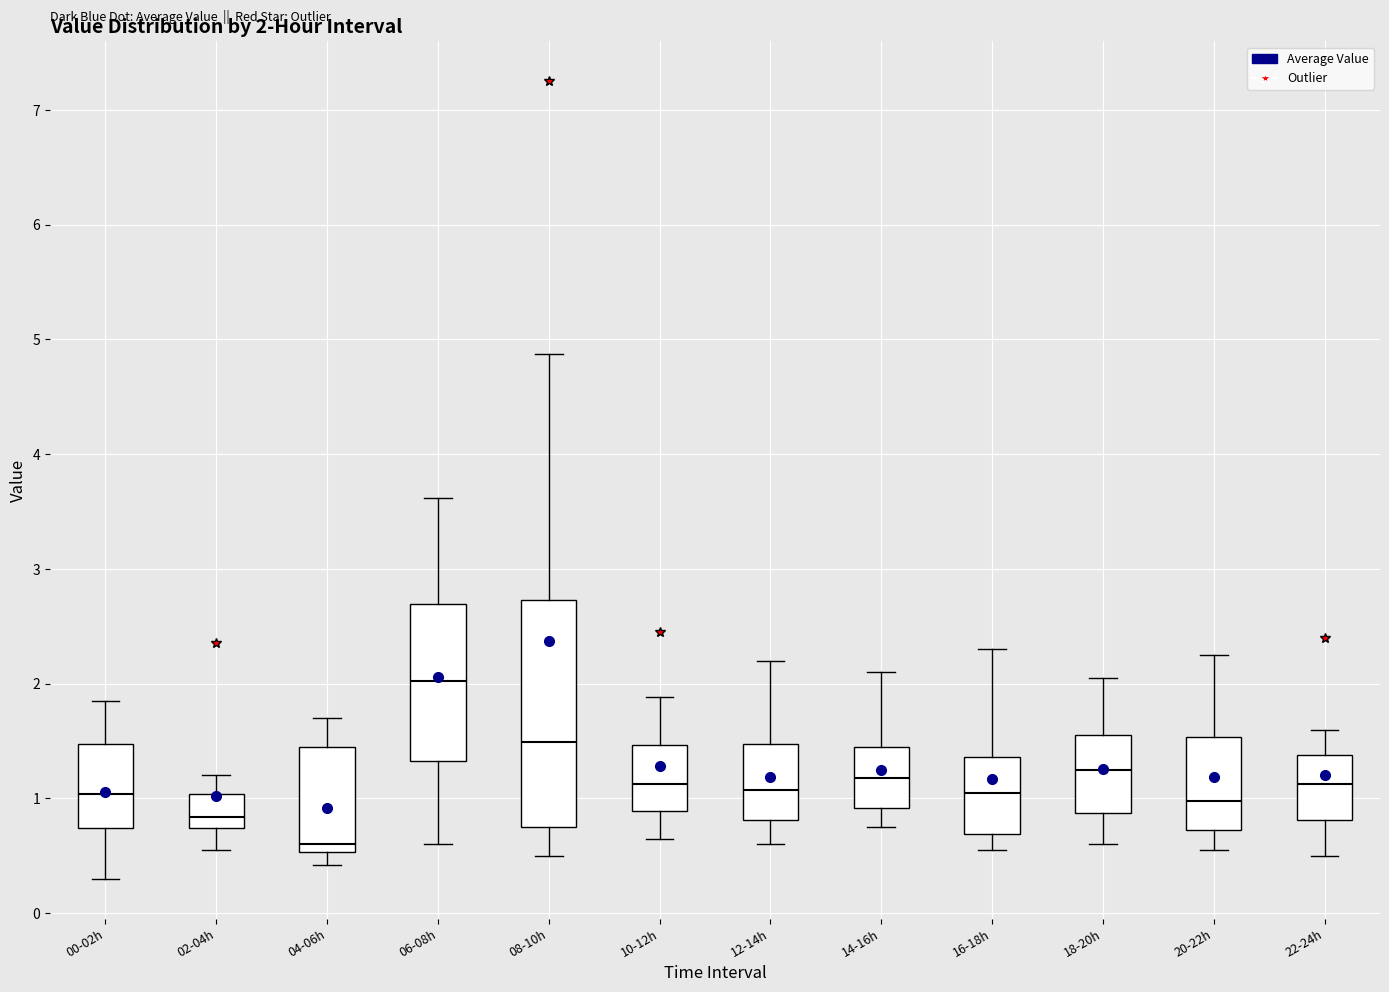

Which box is the tallest, from its lower edge to its upper edge?

08-10h